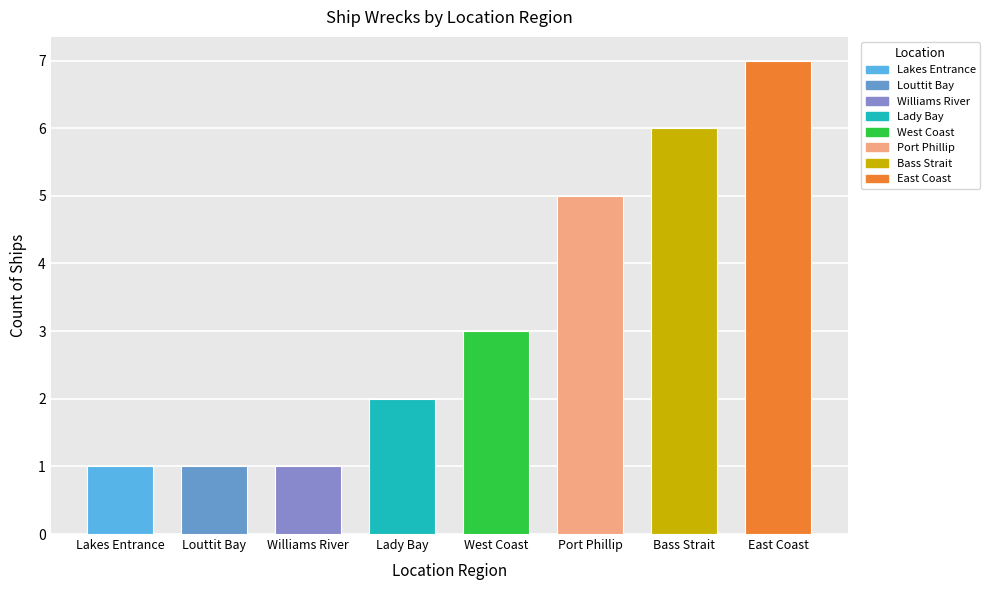

What is the average value?

3